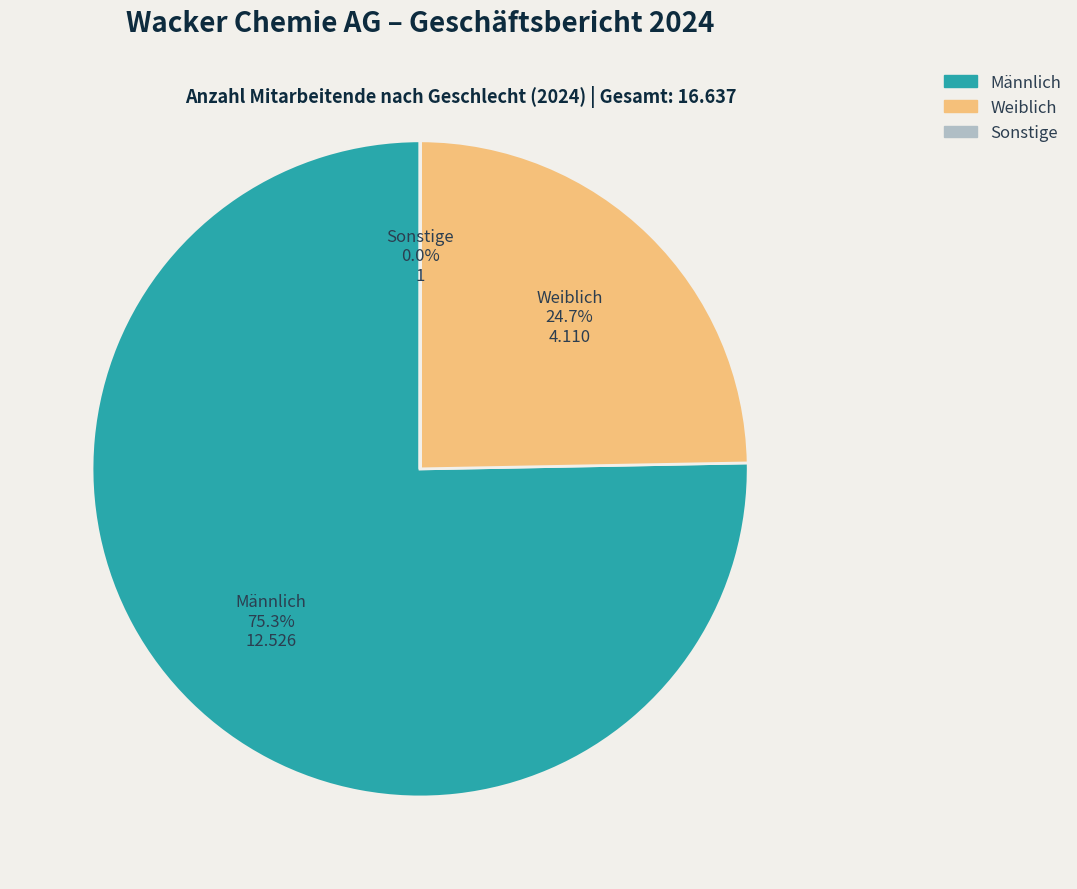

Does Männlich account for over 50% of the chart?

Yes